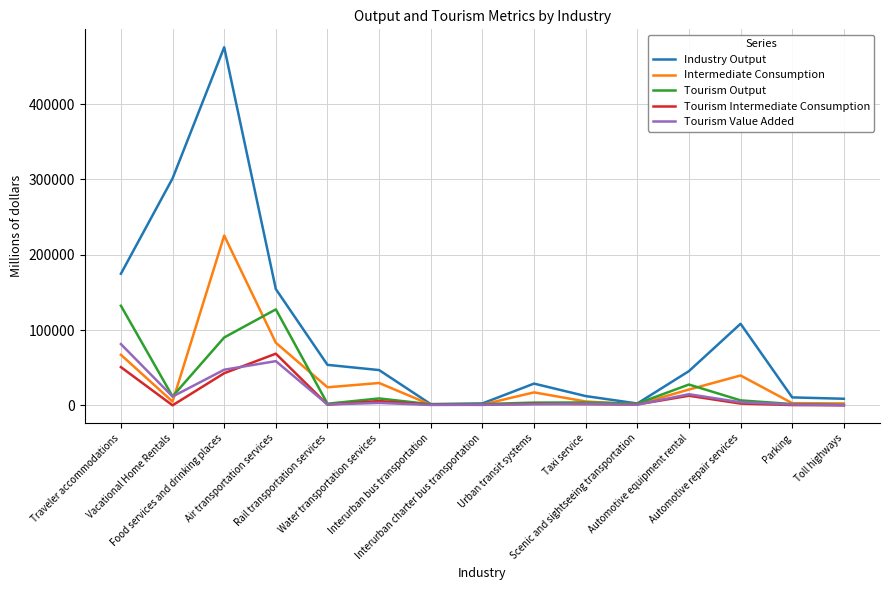

Which series has the widest spread of values?

Industry Output